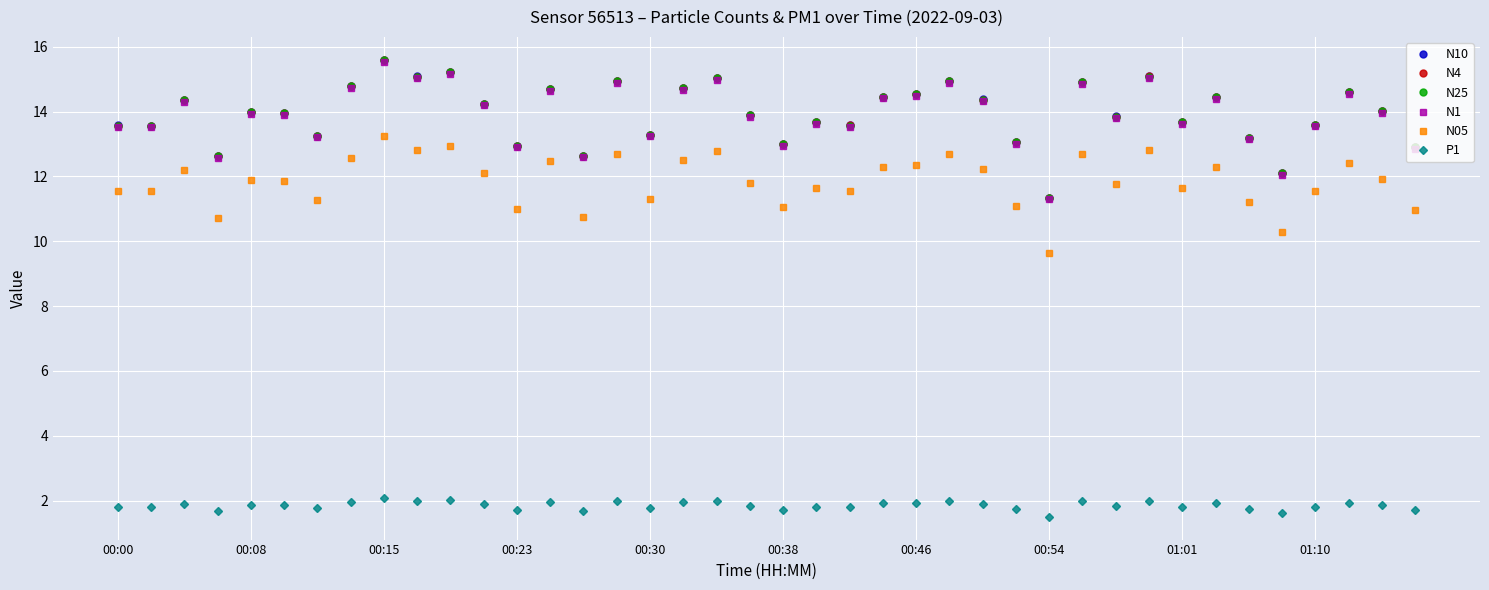

True or false: N25 and N05 intersect in this chart.

False